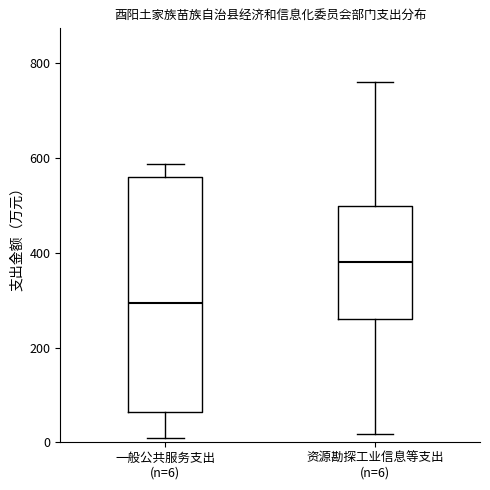

Which box is the tallest, from its lower edge to its upper edge?

一般公共服务支出 (n=6)